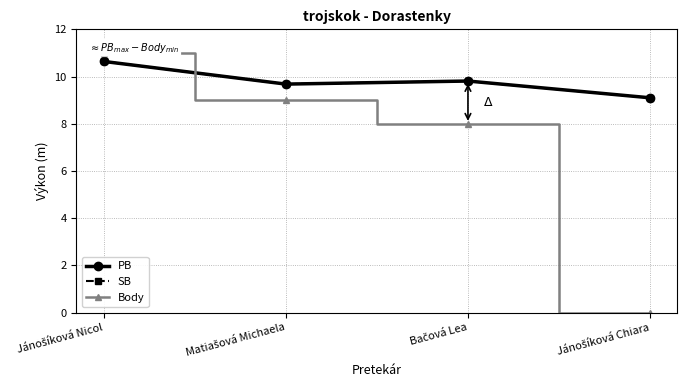

Between Bačová Lea and Jánošíková Nicol, which is larger?

Jánošíková Nicol